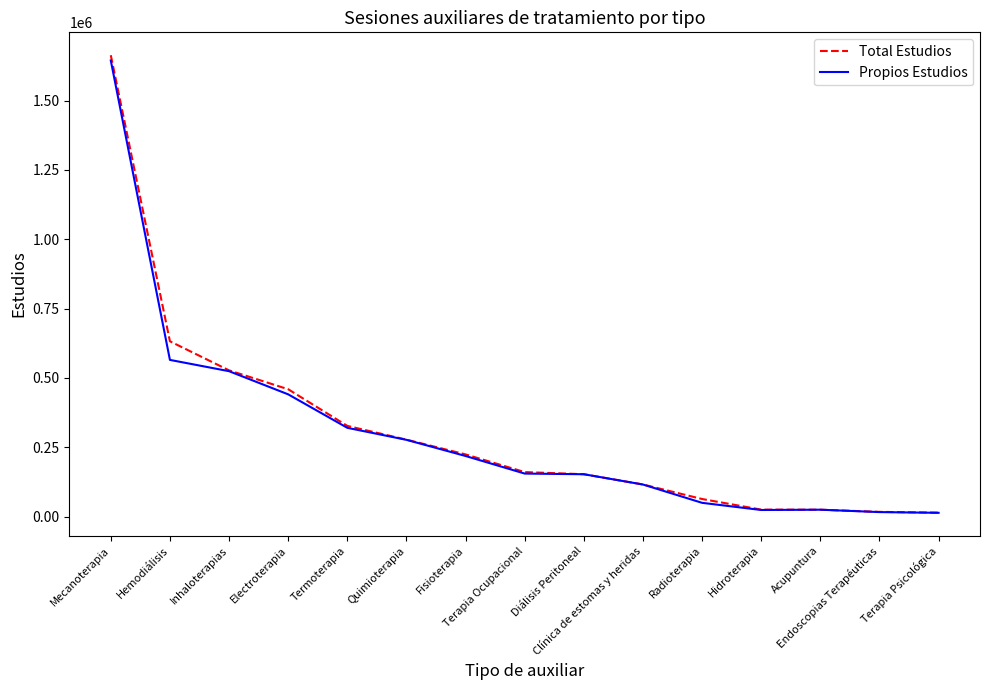

Count the number of data series in this chart.

2